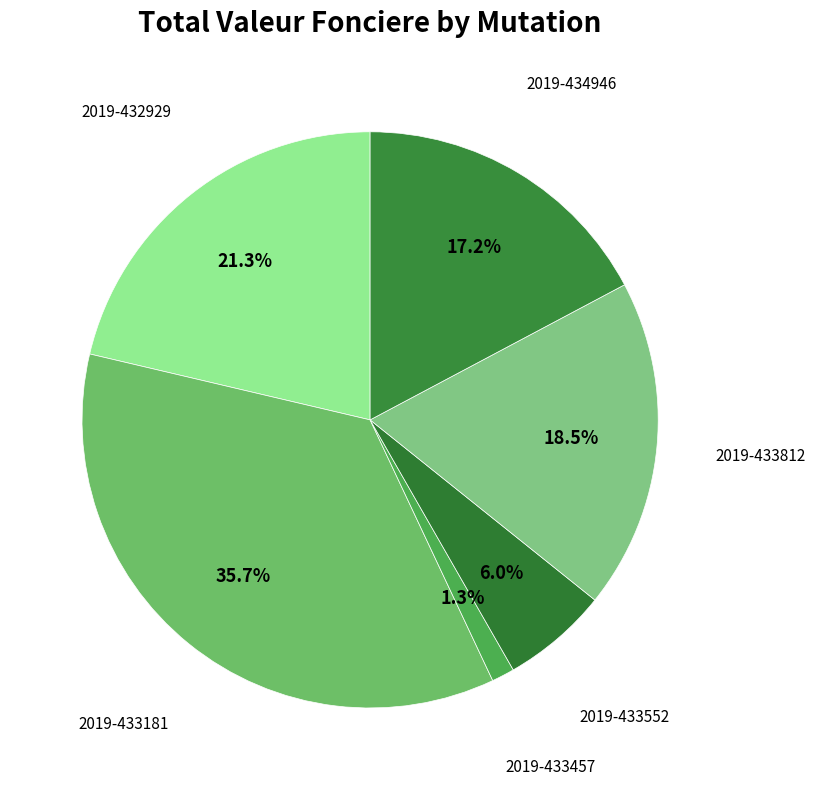

Which category has the smallest portion of the pie?

2019-433457